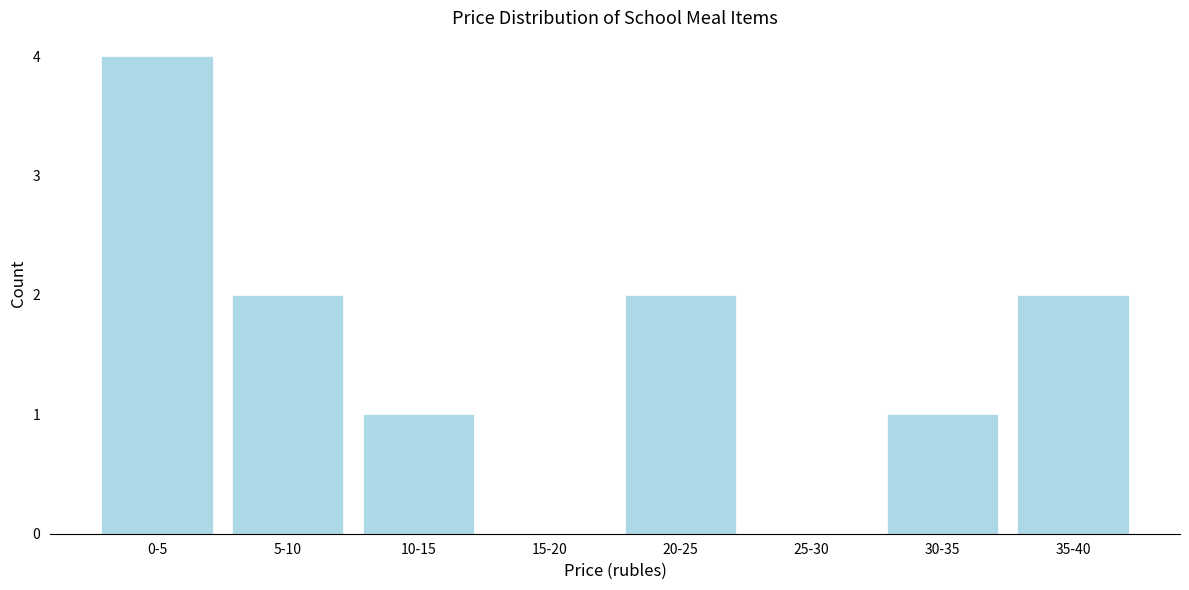

Reading left to right, what are all the values shown in this chart?

0-5=4	5-10=2	10-15=1	15-20=0	20-25=2	25-30=0	30-35=1	35-40=2